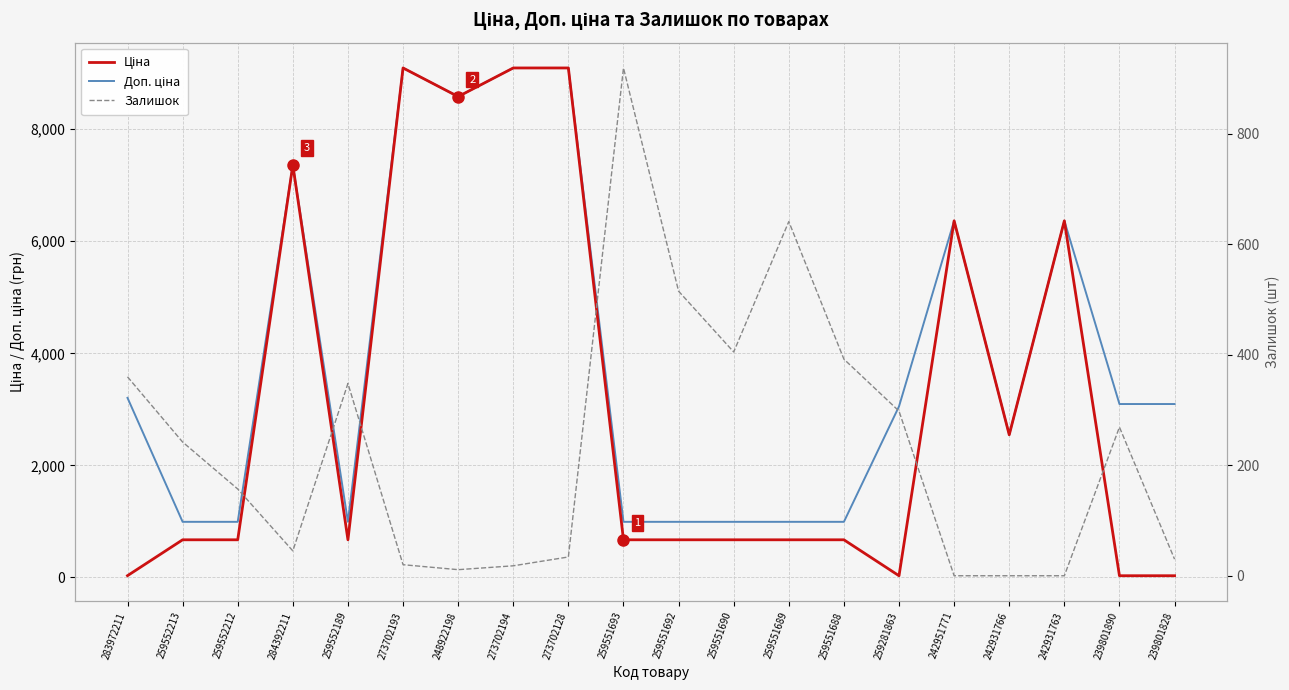

What is the maximum value for Залишок?

919.0